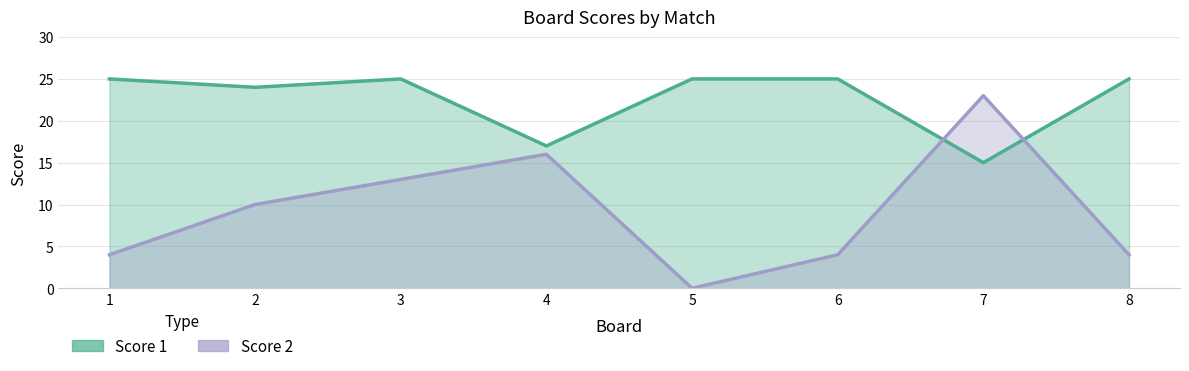

What is the value of the Score 1 point at the 6th from the left?

25